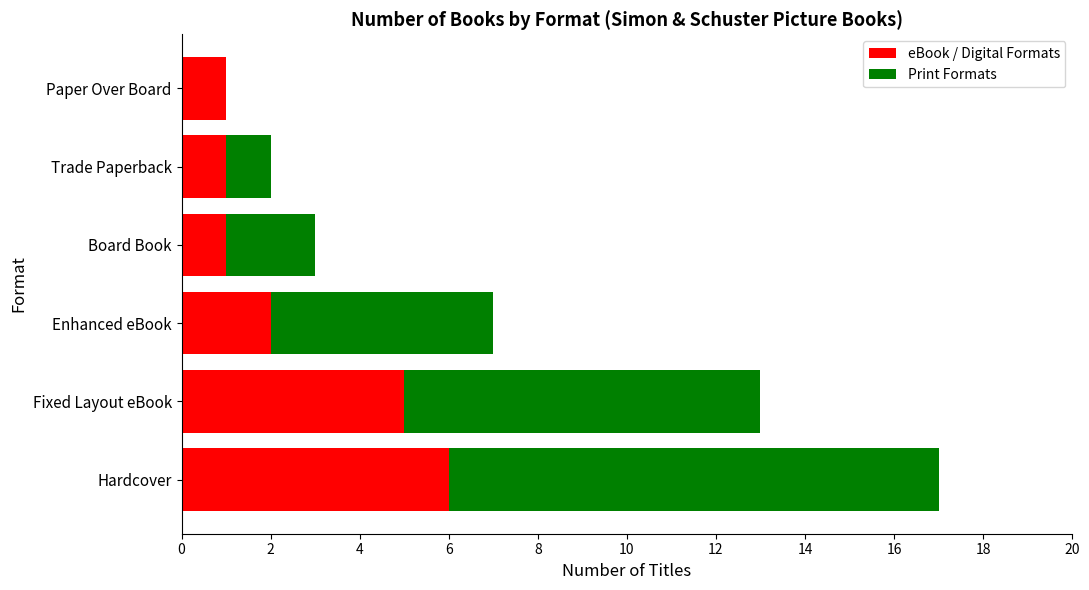

What is the sum of all eBook / Digital Formats values?

16